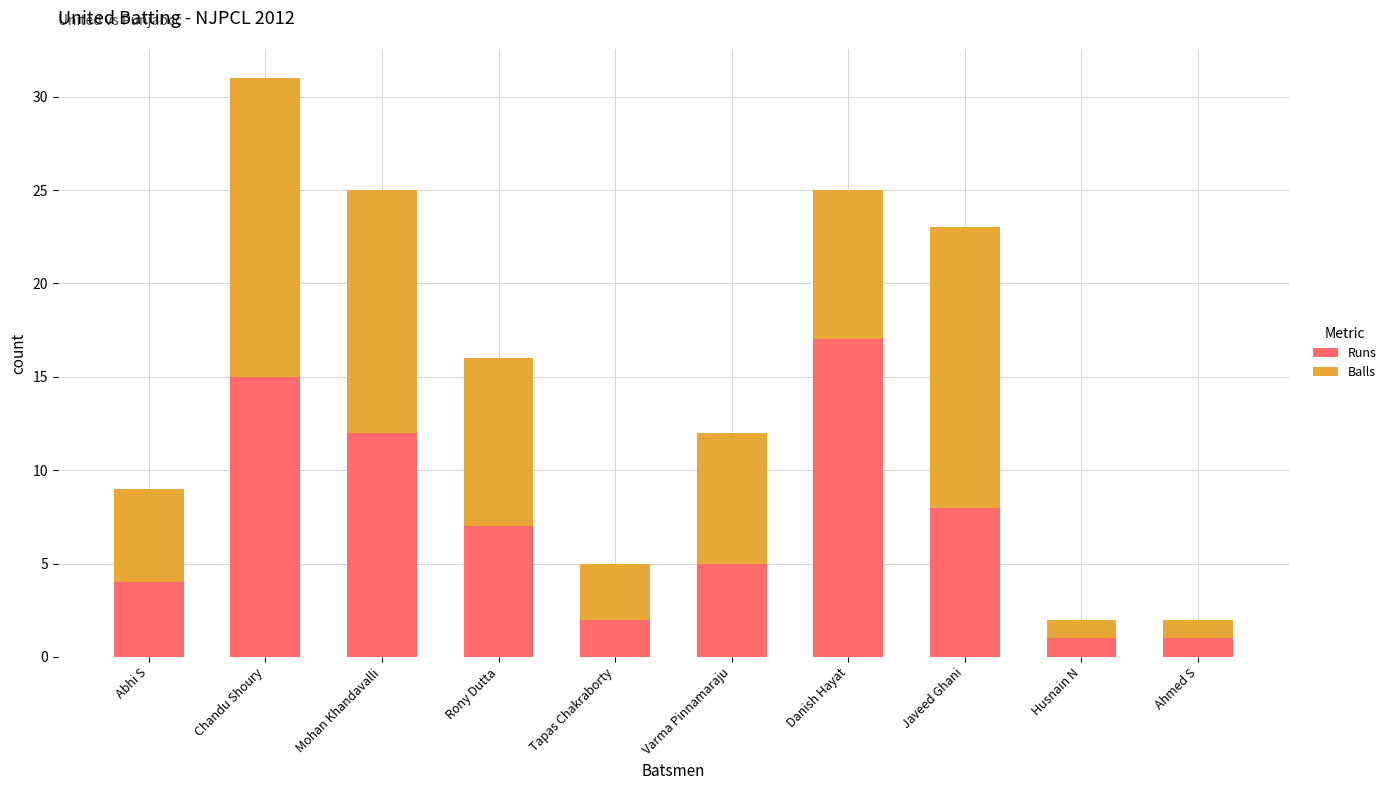

What is the total value across all series at Varma Pinnamaraju?

12